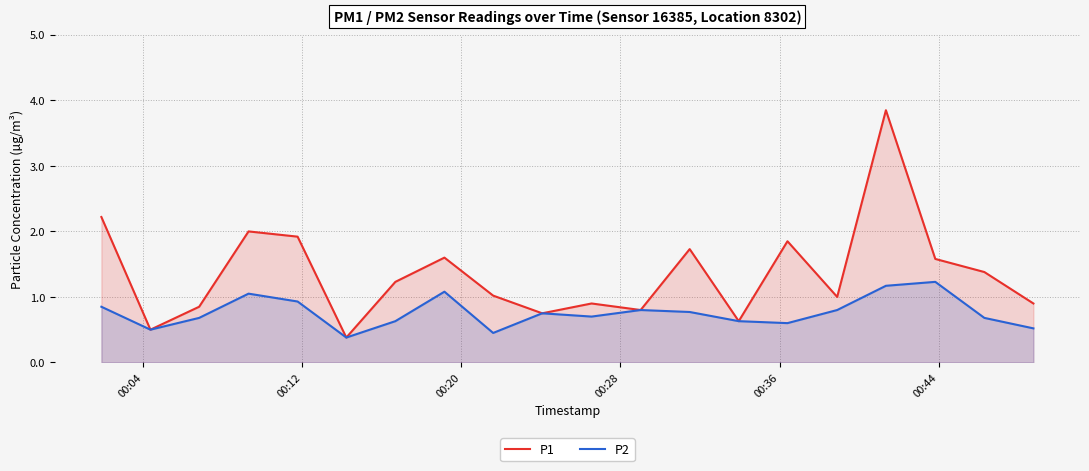

Which series has the largest total across all categories?

P1